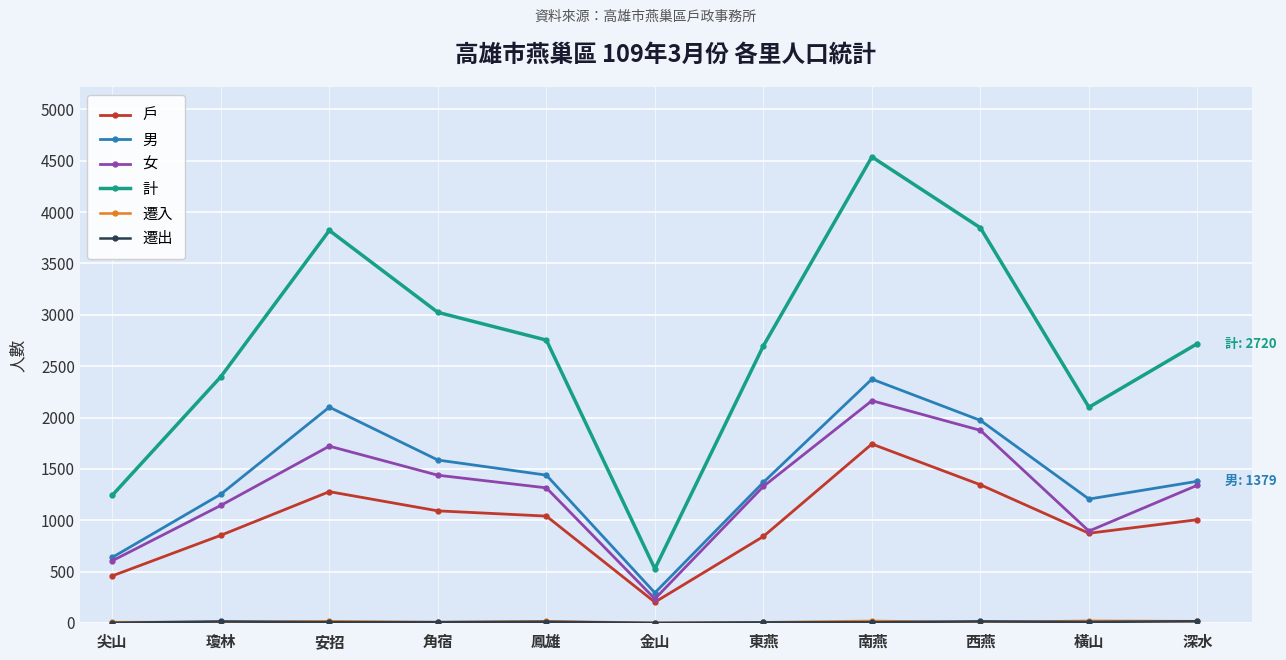

Between 尖山 and 橫山, which series saw the biggest shift?

計